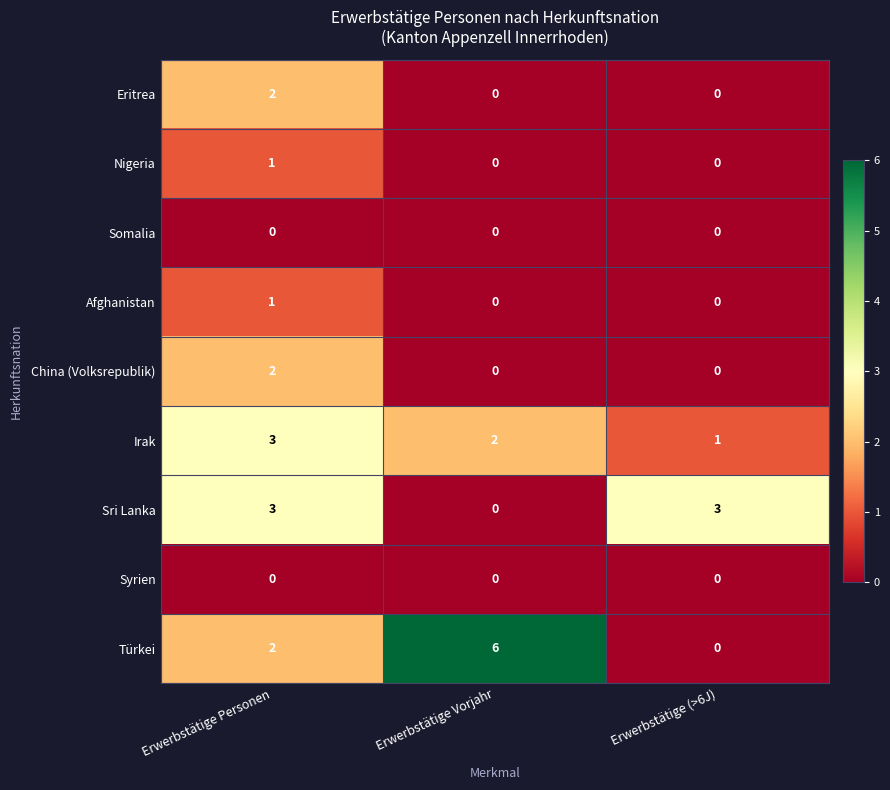

What is the sum of the Sri Lanka values at Erwerbstätige Personen and Erwerbstätige (>6J)?

6